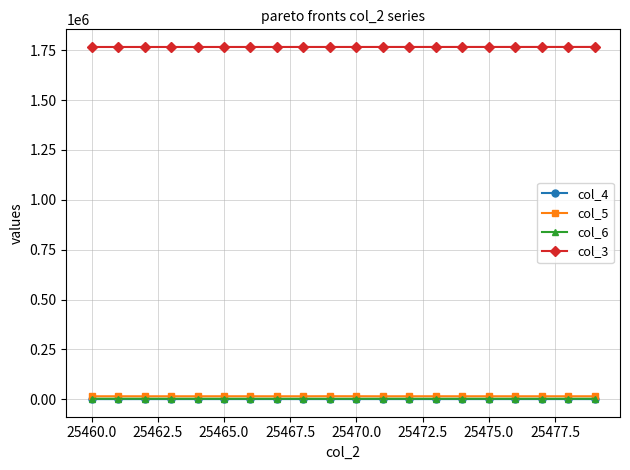

True or false: col_5 and col_3 cross at least once.

False